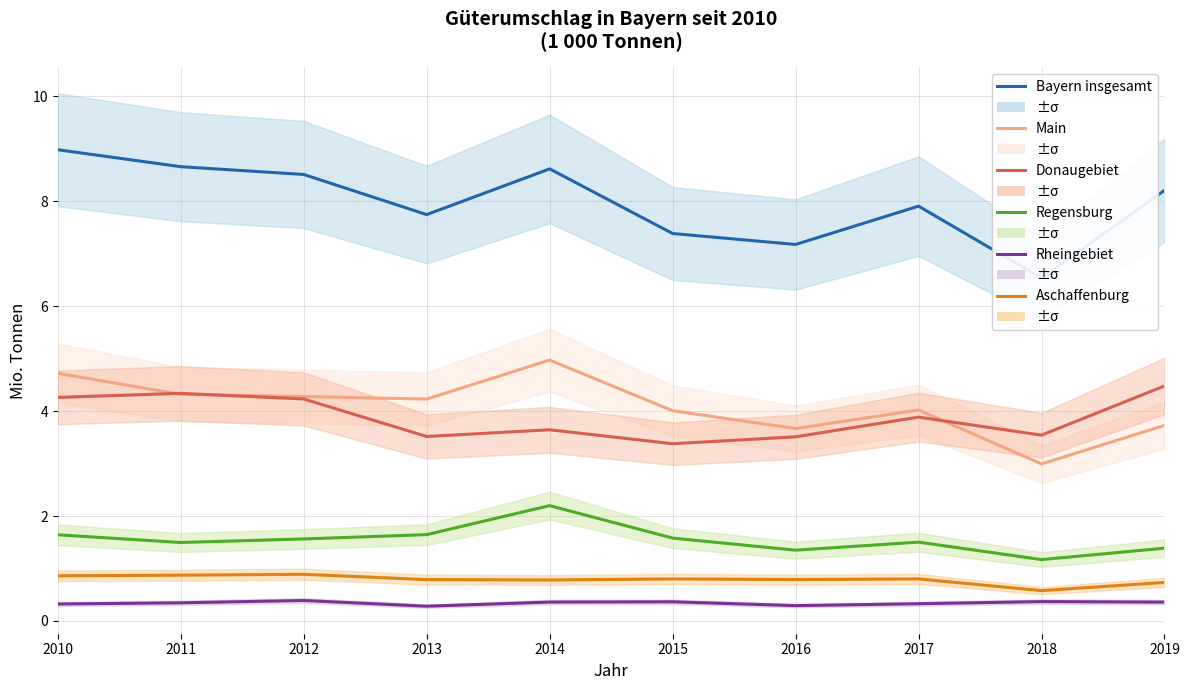

What is the difference between the second highest and minimum values in the Aschaffenburg series?

0.3